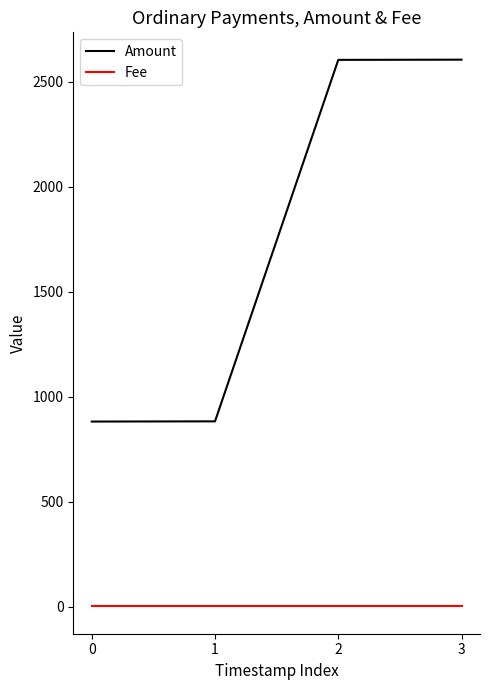

How many series are shown in this chart?

2